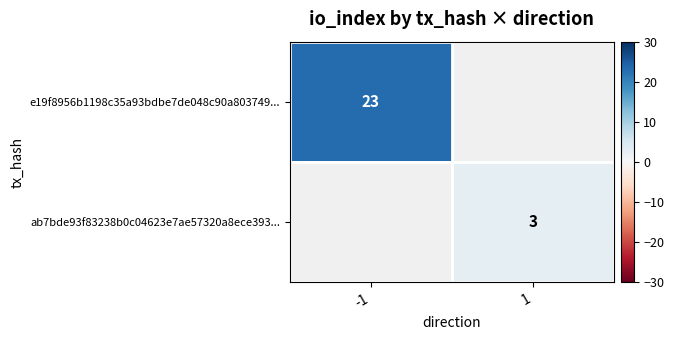

Is it true that ab7bde93f83238b0c04623e7ae57320a8ece393... equals 3 at 1?

True